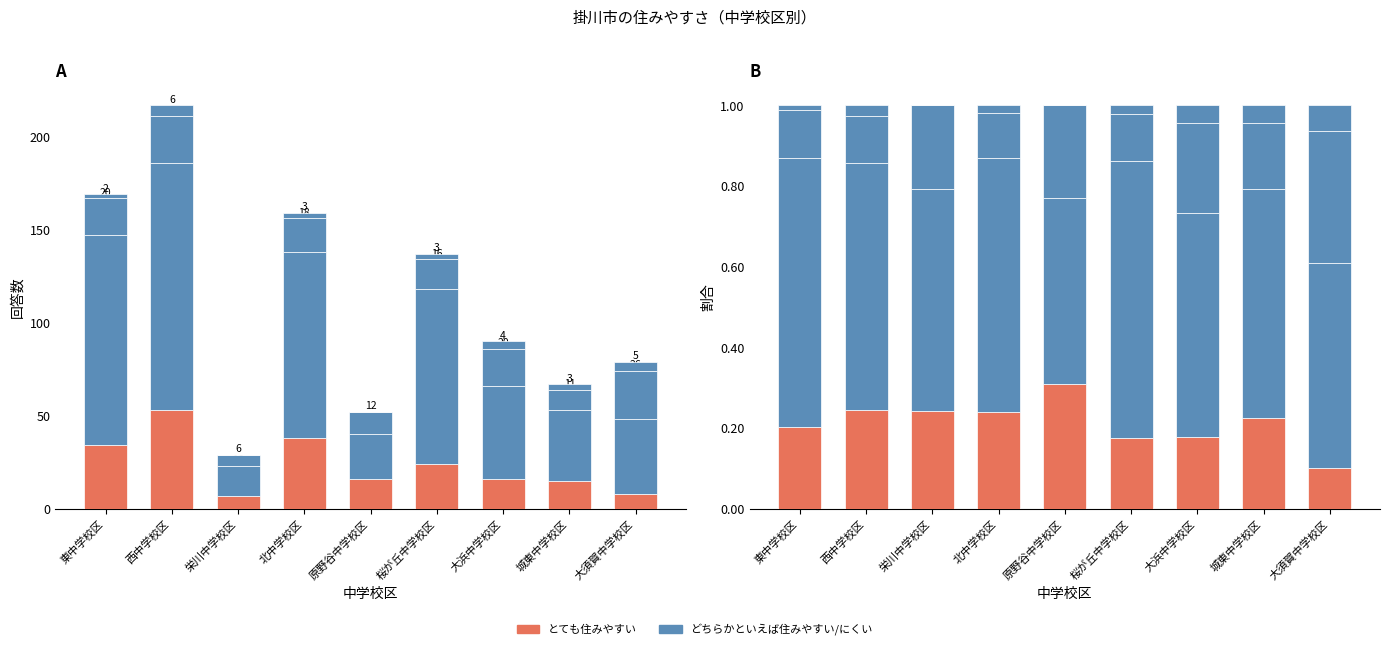

What is the total value across all series at 原野谷中学校区?

1.0